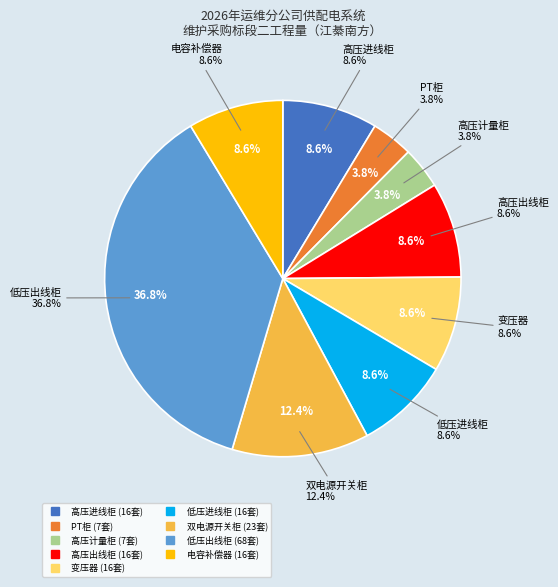

To the nearest percent, what is the combined percentage of 高压进线柜 and 高压计量柜?

12%